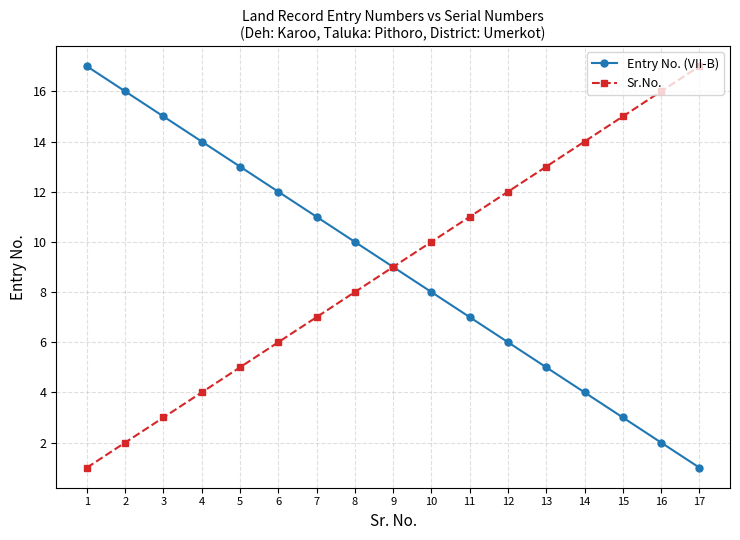

What is the highest value of the Sr.No. series?

17